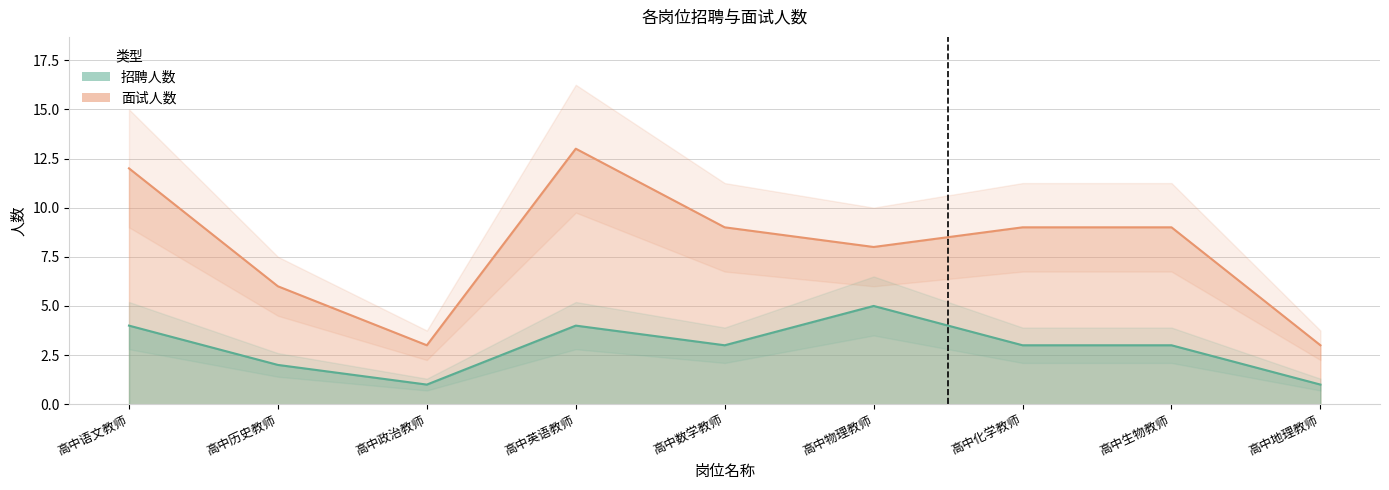

How many interior local peaks does the 面试人数 series have?

1